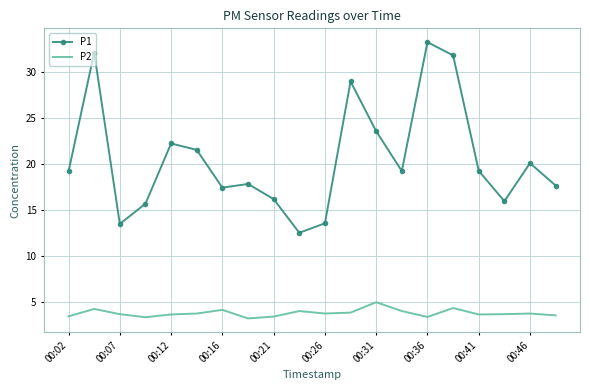

What is the maximum value for P1?

33.3